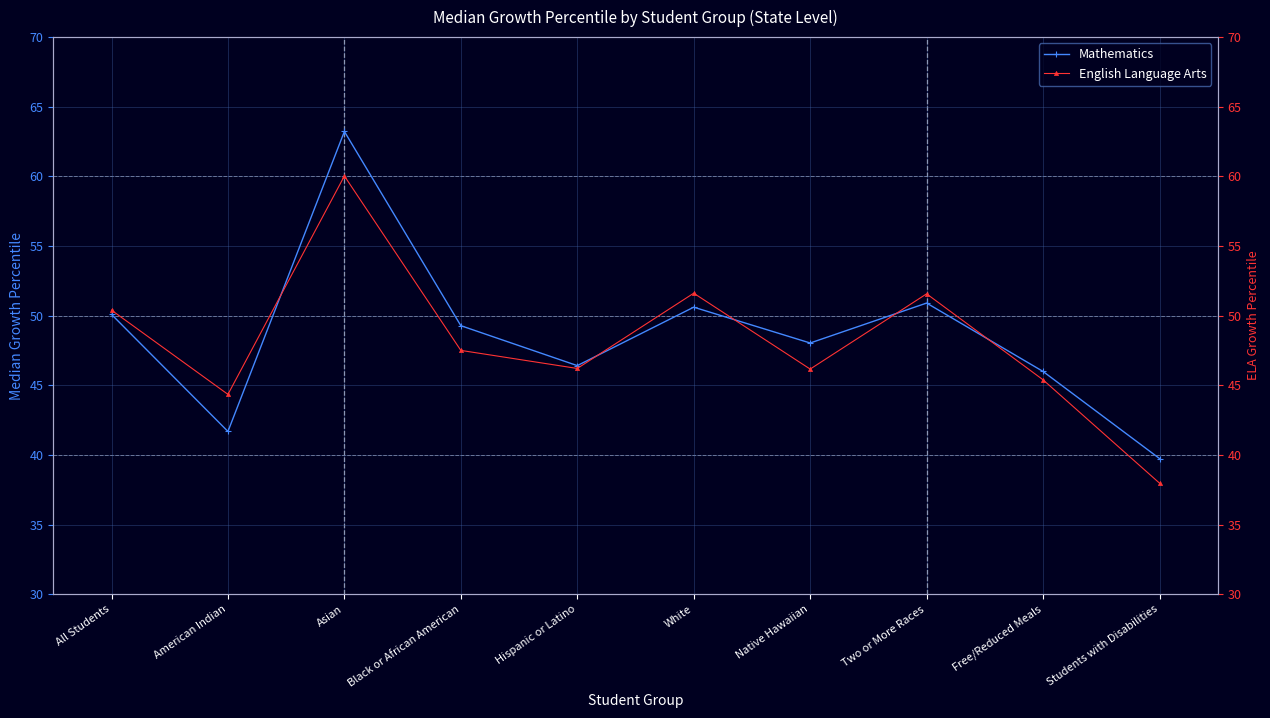

At which label does Mathematics first exceed 49?

All Students